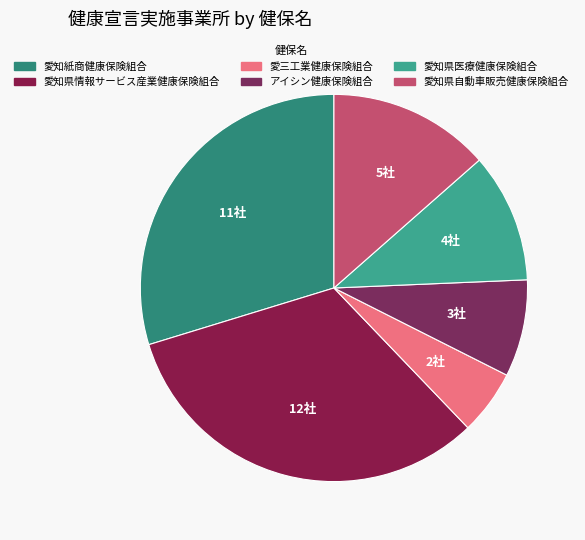

Which slice is the largest?

愛知県情報サービス産業健康保険組合